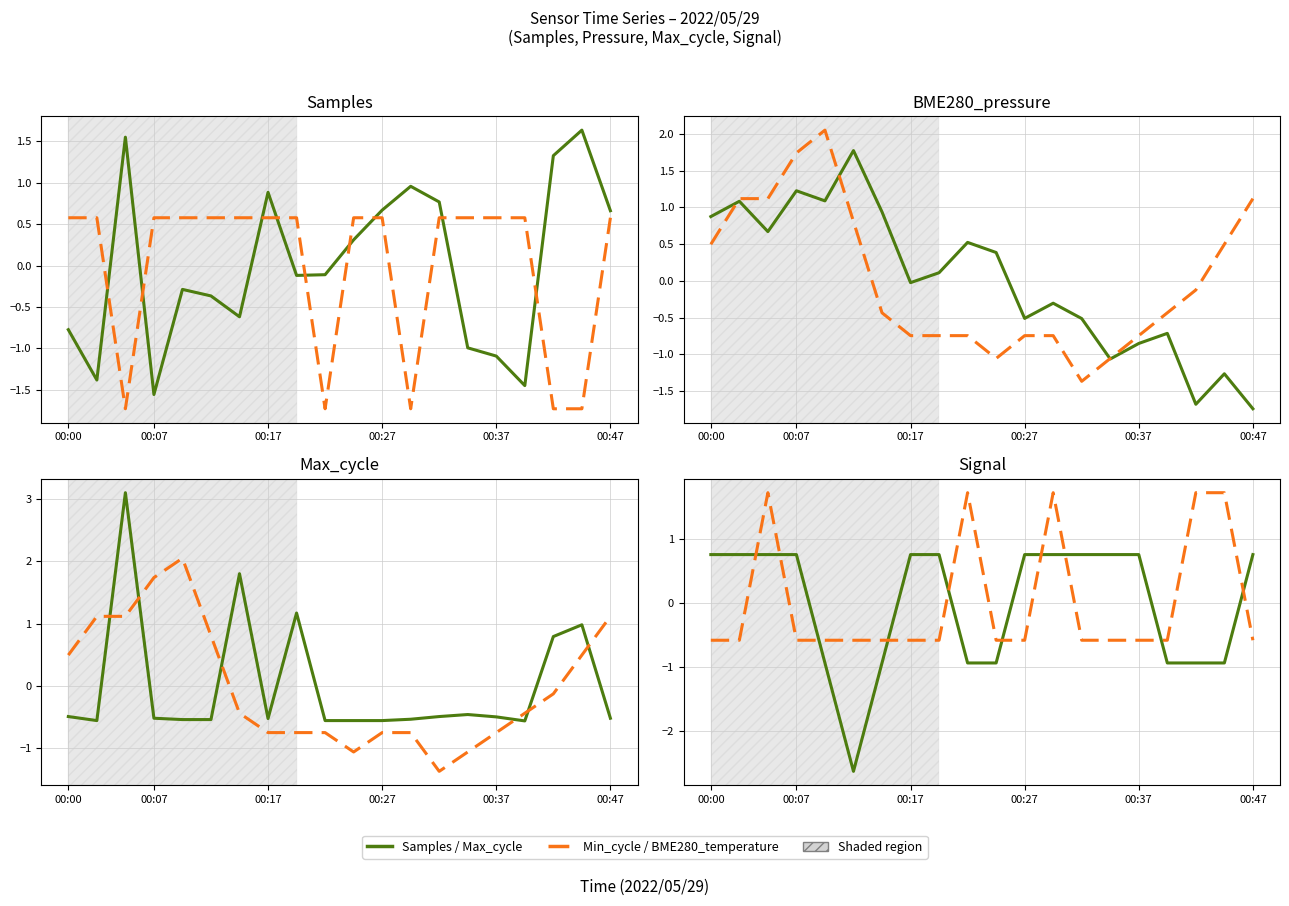

The value of Samples at 00:47 is 0.7. True or false?

True